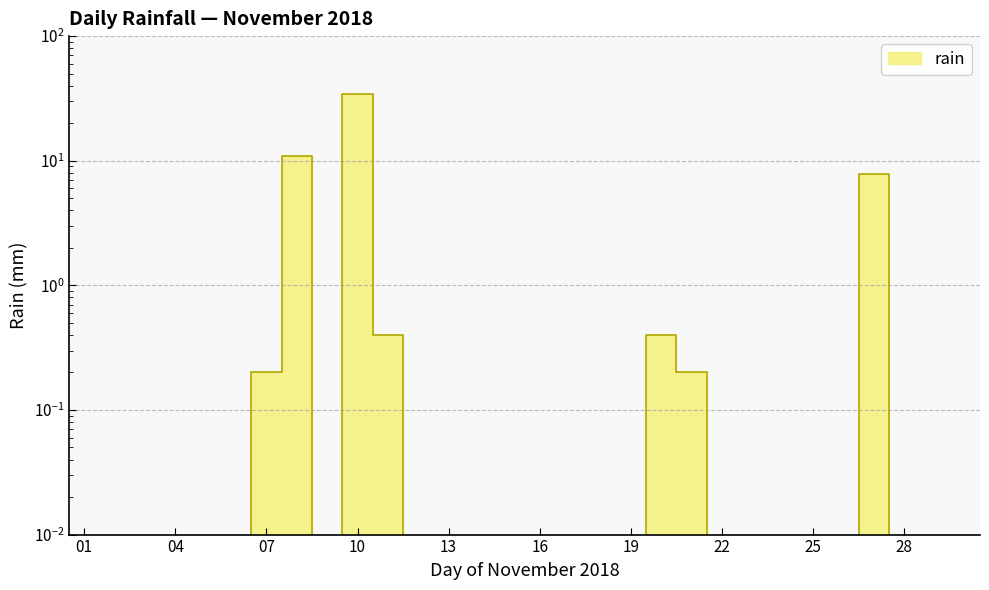

At which label is the value closest to 17?

08